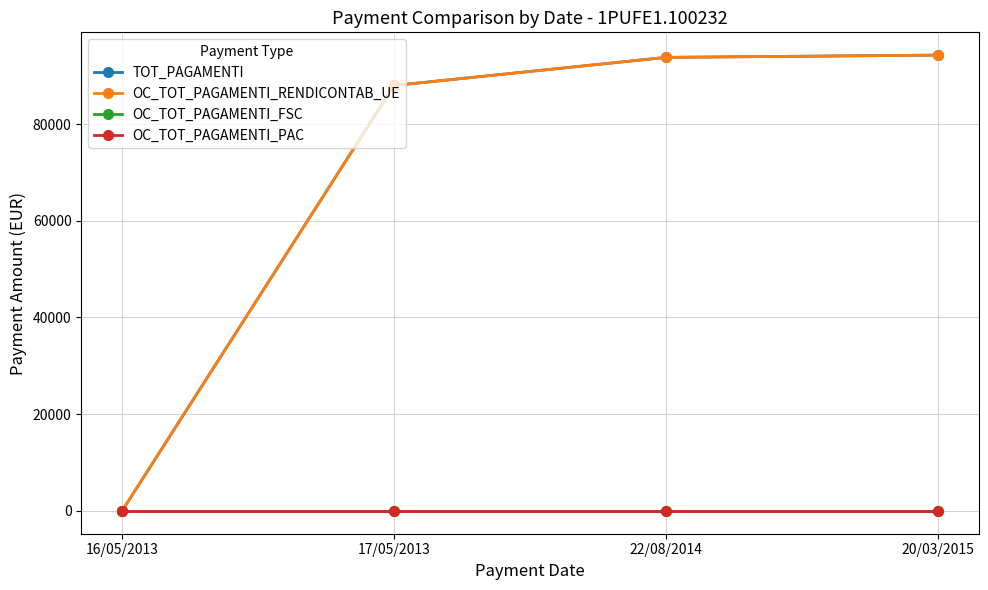

What is the label of the 2nd point from the right?

22/08/2014